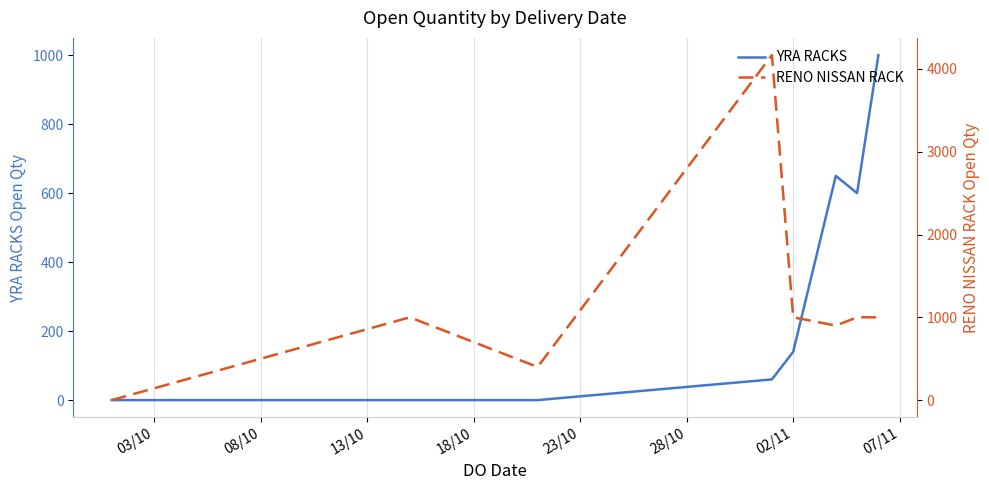

How many distinct data groups are displayed?

2